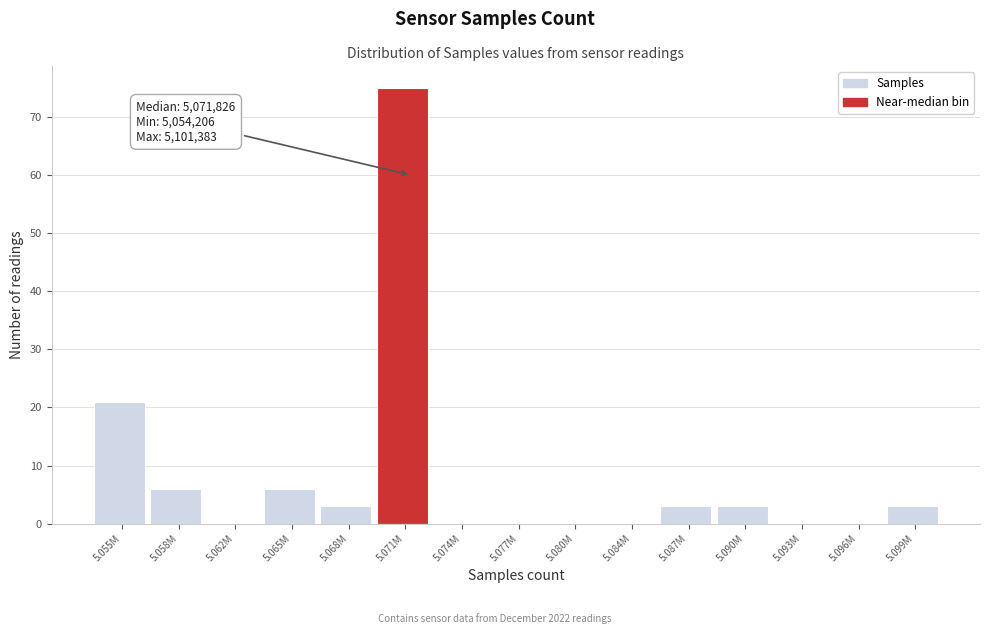

Reading right to left, transcribe all the data shown in this chart.

5.099M=3	5.096M=0	5.093M=0	5.090M=3	5.087M=3	5.084M=0	5.080M=0	5.077M=0	5.074M=0	5.071M=75	5.068M=3	5.065M=6	5.062M=0	5.058M=6	5.055M=21